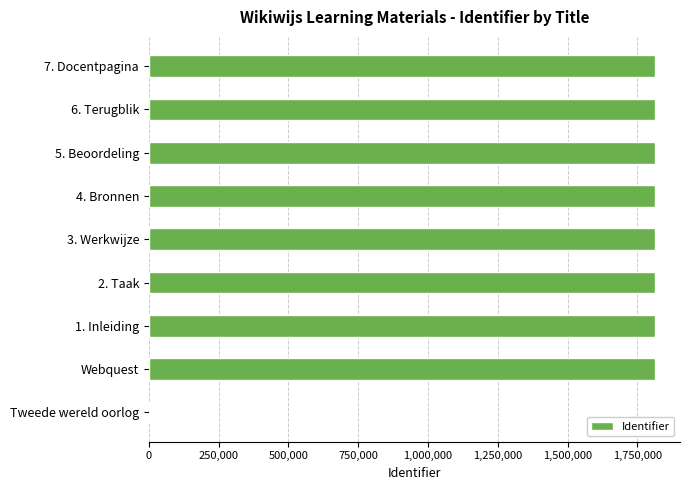

Is it true that the value at 6. Terugblik is 732403?

False